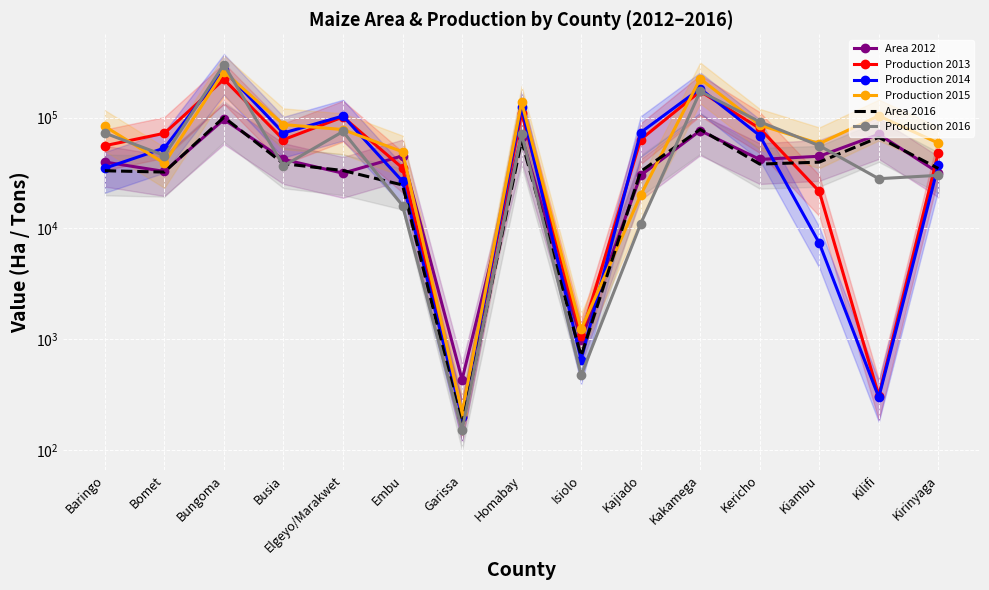

How many lines are shown in the chart?

6